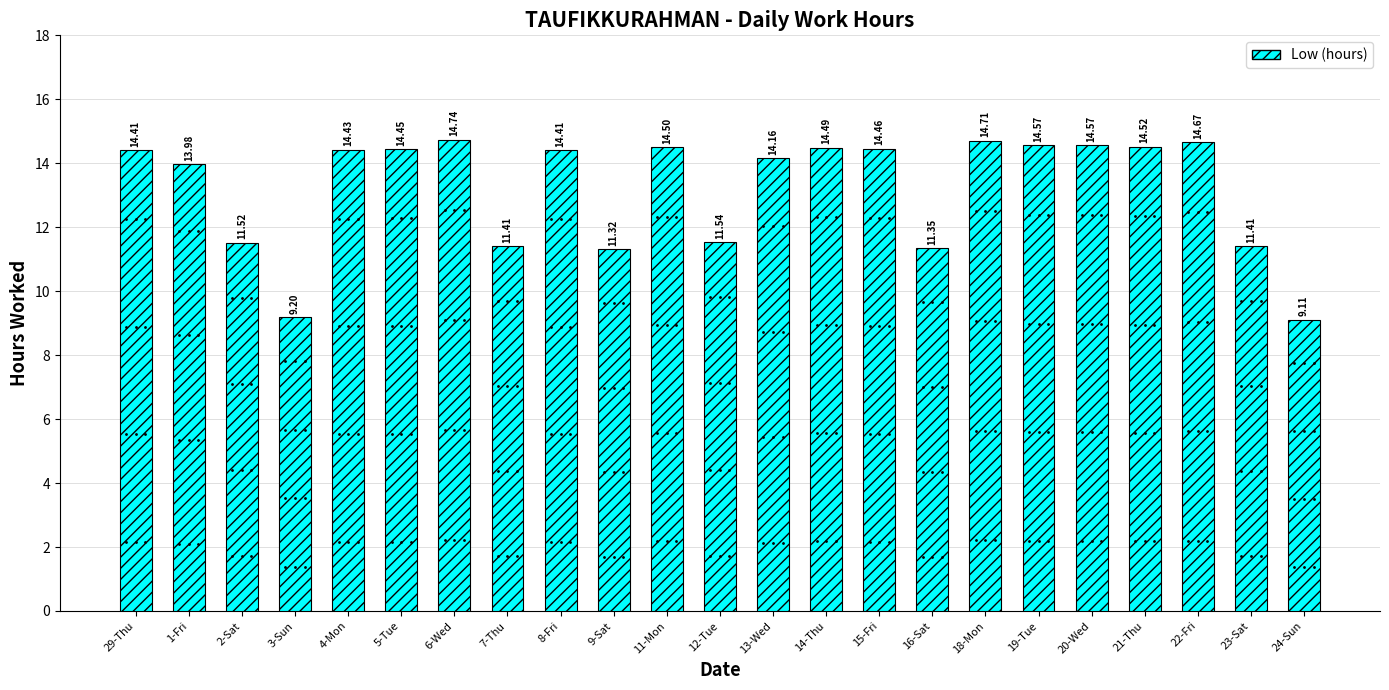

The value at 6-Wed is 14.7. True or false?

True